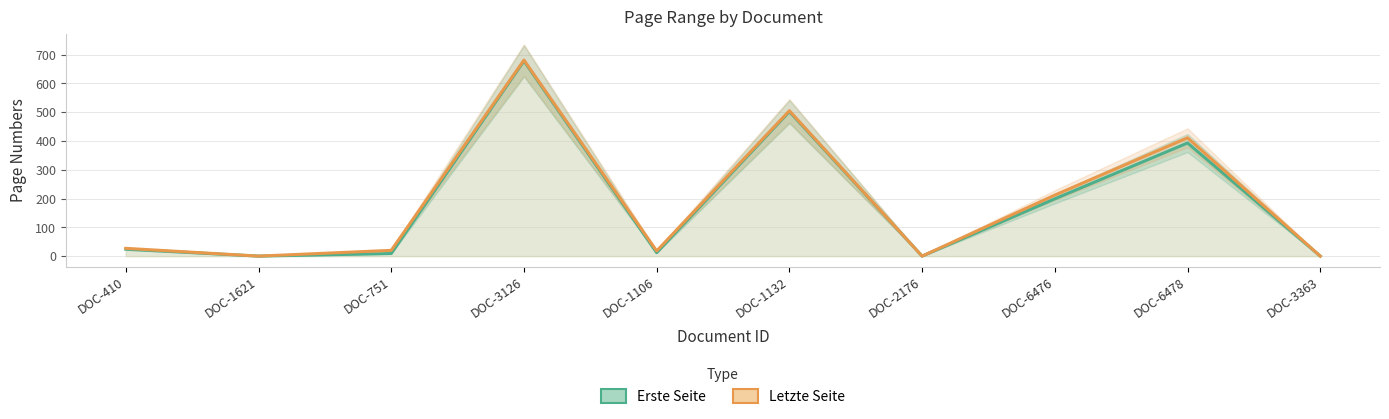

What is the difference between the Erste Seite values at DOC-751 and DOC-3126?

669